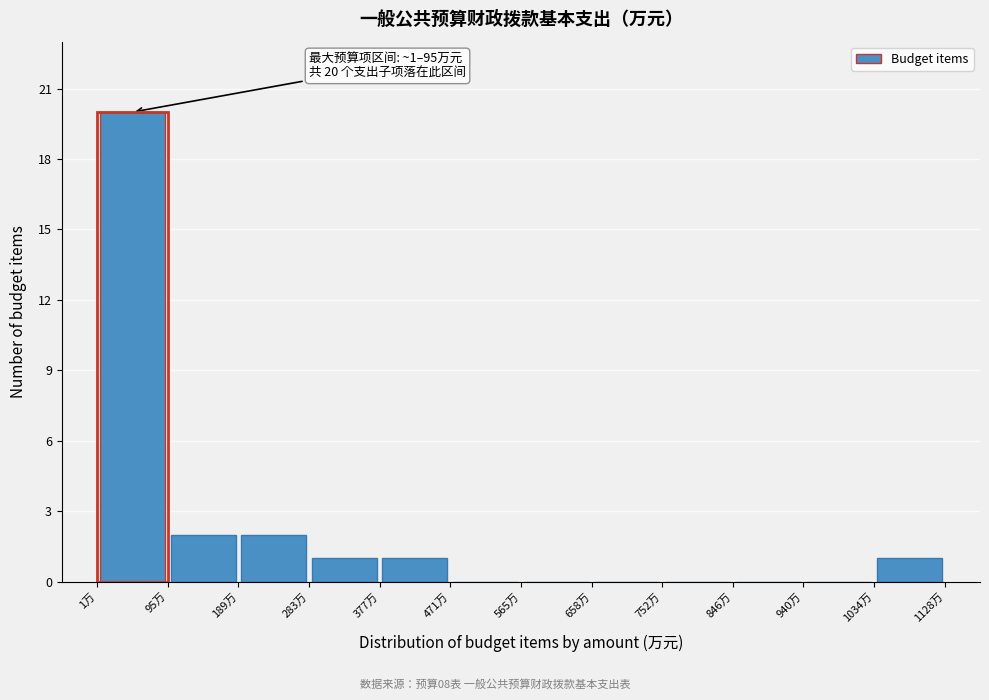

Which range on the x-axis has the tallest bar?

0 to 100